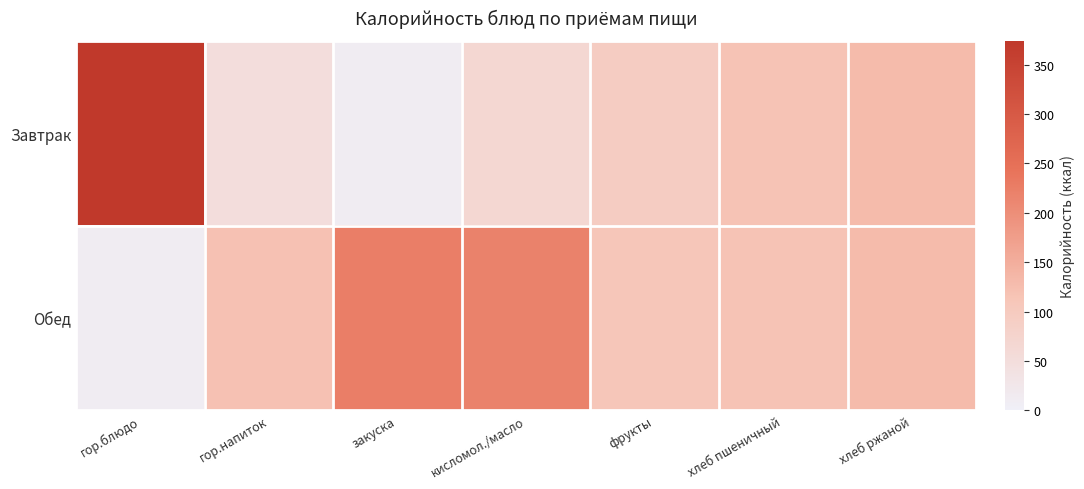

Which series changed the most between кисломол./масло and хлеб пшеничный?

Обед